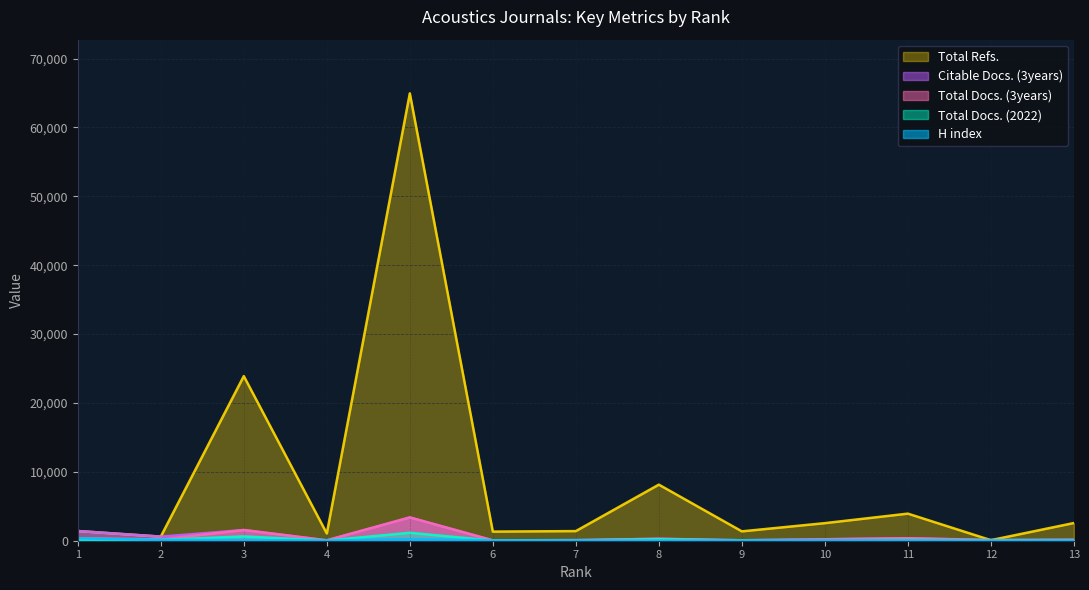

Which category has the highest value in the Citable Docs. (3years) series?

5